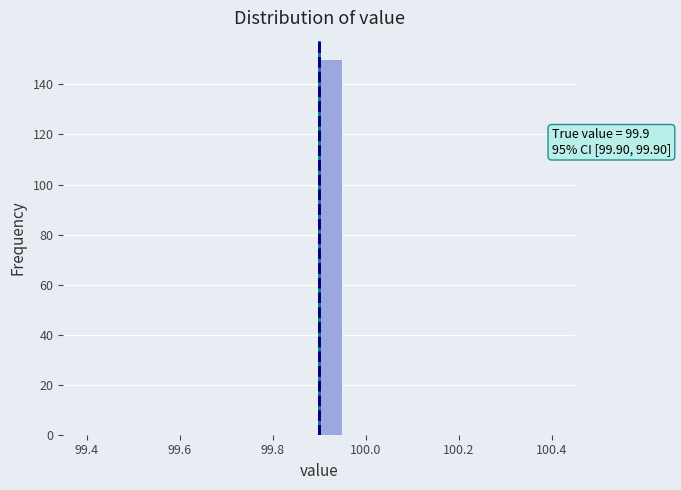

Around what value on the x-axis is the tallest bar? Give the approximate position of its centre, as read against the axis.

99.92